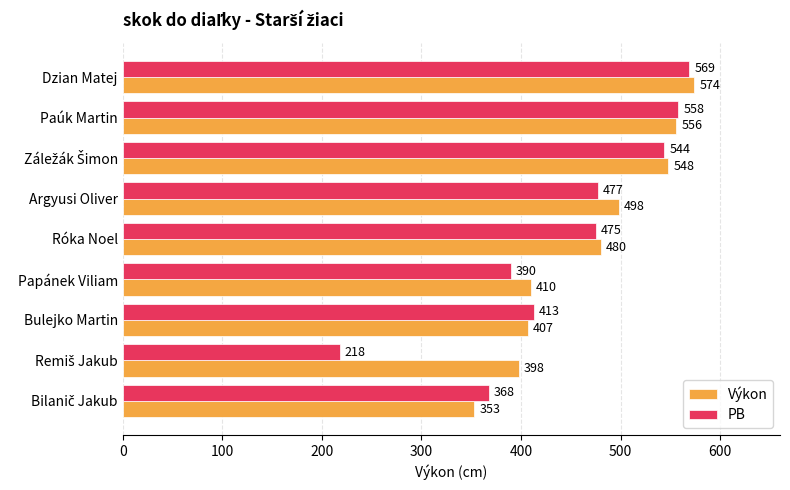

List the series in order of their peak value, lowest first.

PB, Výkon